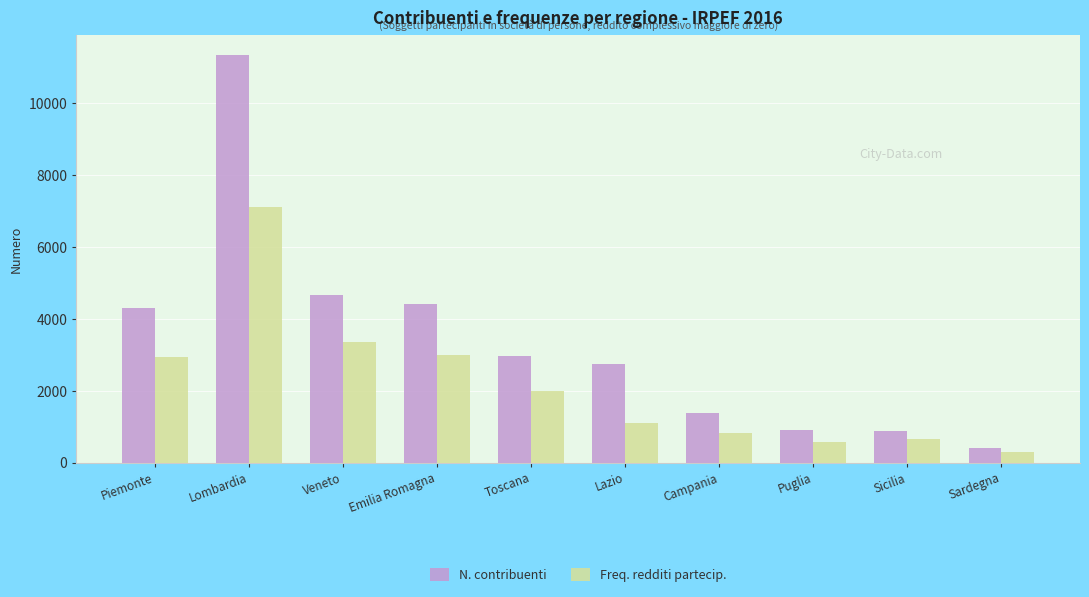

Which series has the widest spread of values?

N. contribuenti